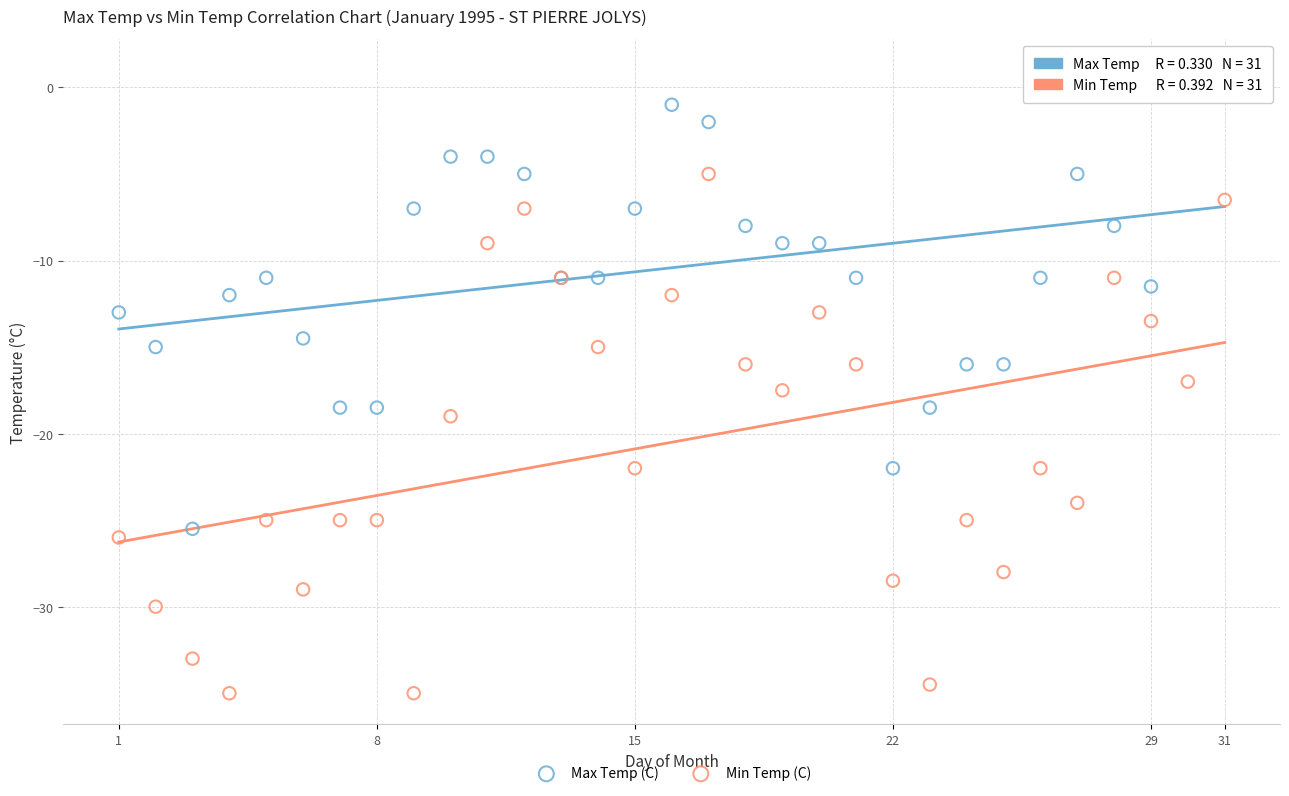

Which series reaches the maximum Y coordinate?

Max Temp (C)